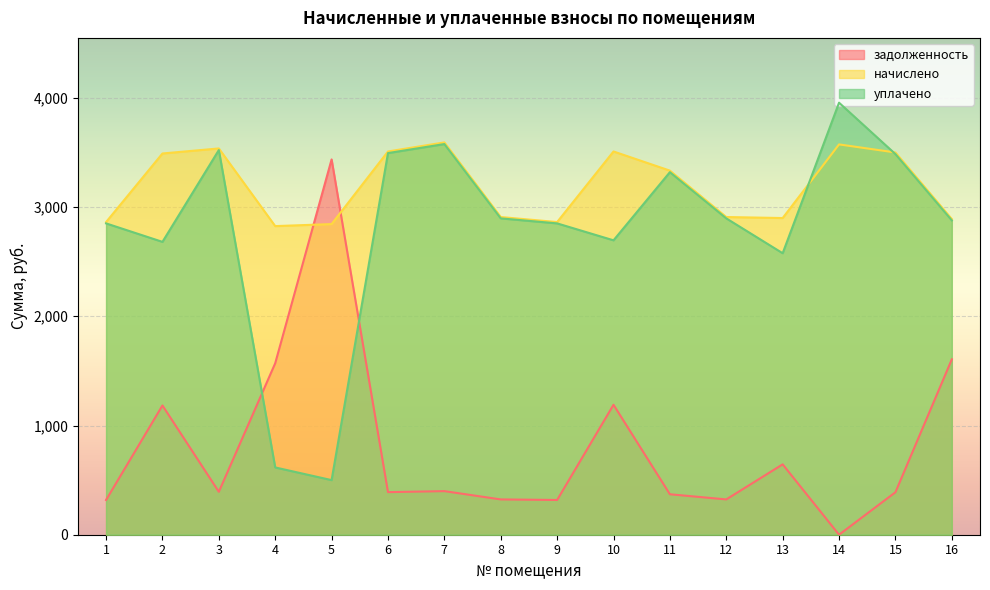

The уплачено series shows 785.5 at 12. True or false?

False